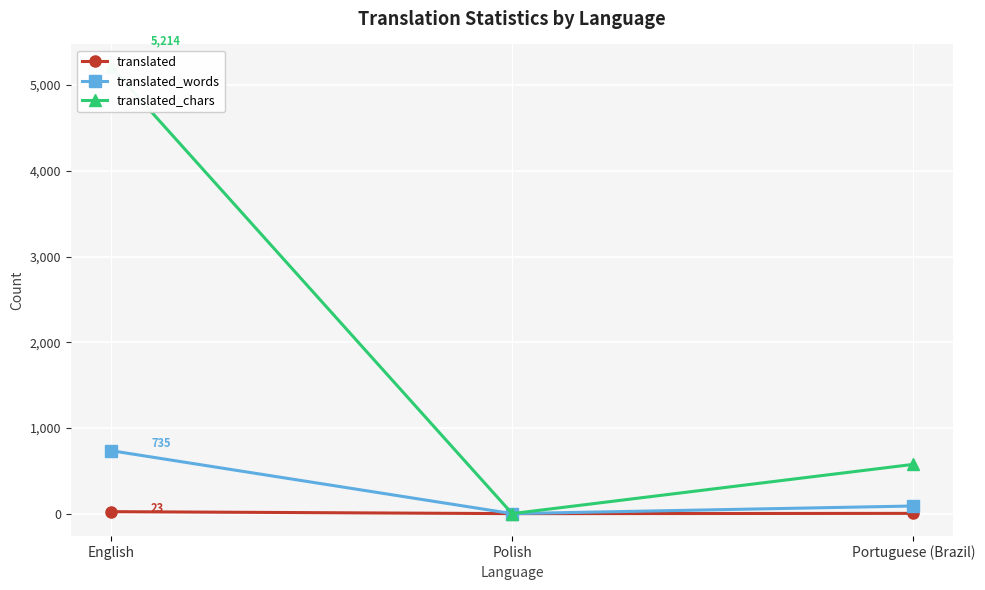

What is the maximum value shown in the chart?

5214